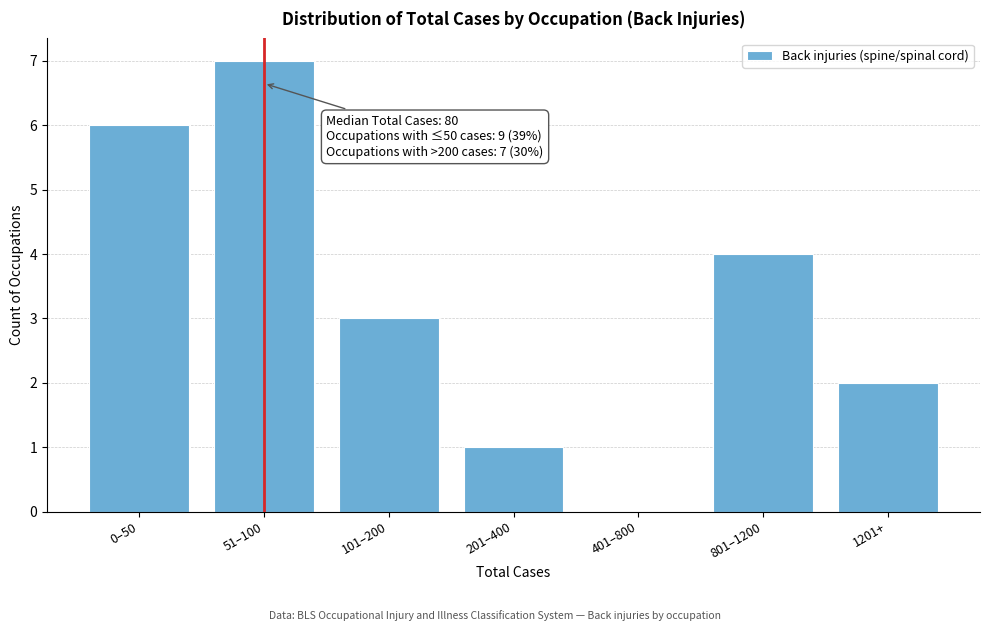

Reading left to right, transcribe all the data shown in this chart.

0–50=6	51–100=7	101–200=3	201–400=1	401–800=0	801–1200=4	1201+=2